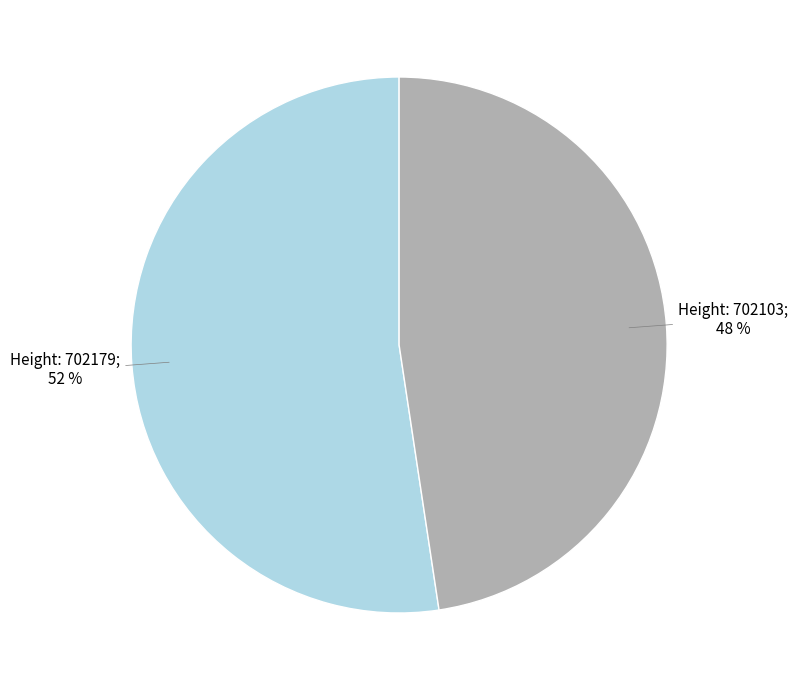

To the nearest percent, what is the average slice percentage?

50%